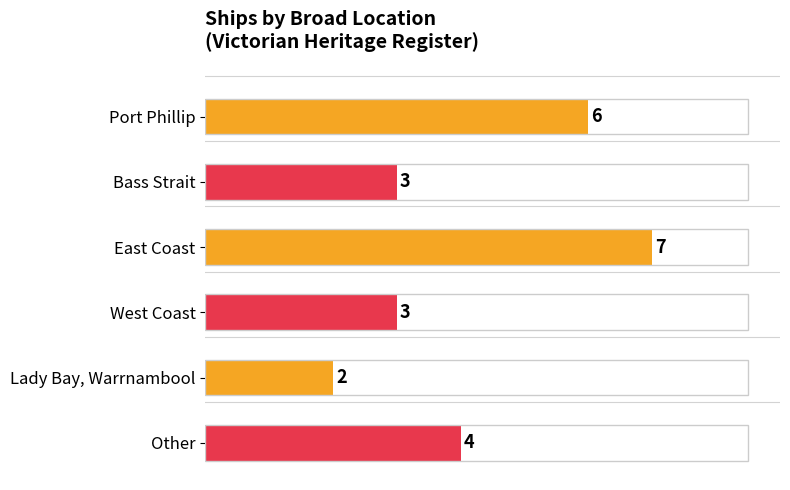

What is the label of the 4th bar from the bottom?

East Coast